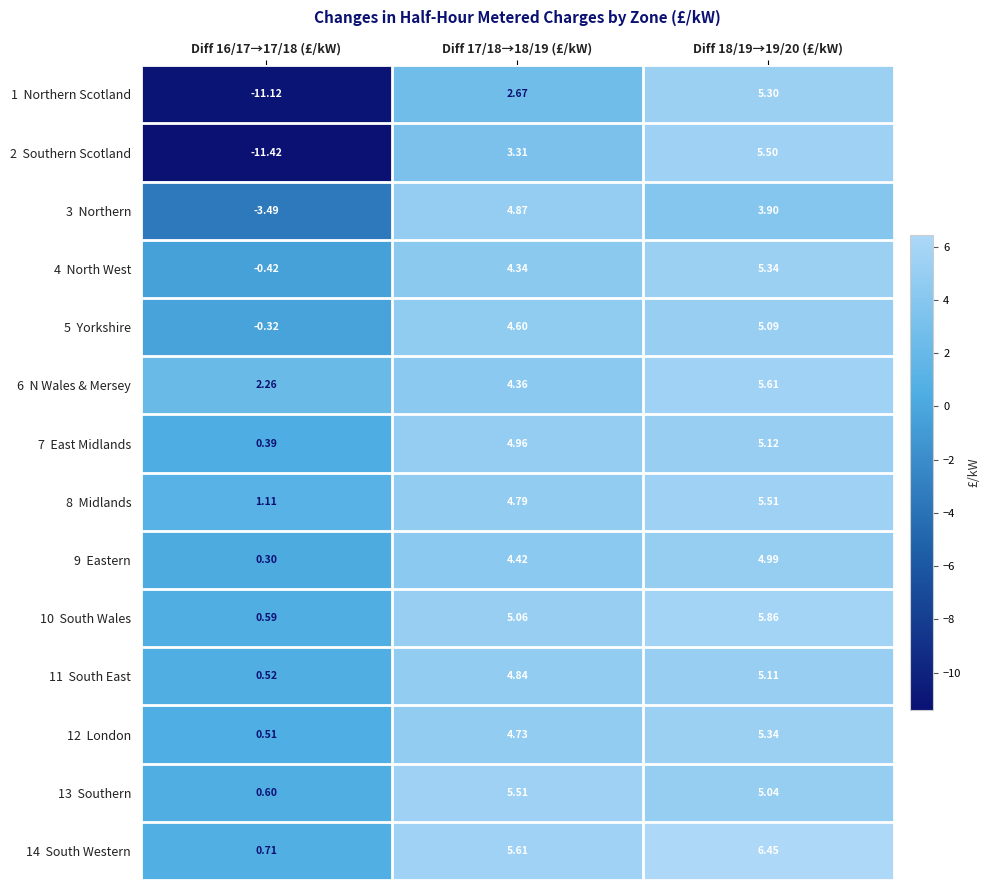

How many series are shown in this chart?

14